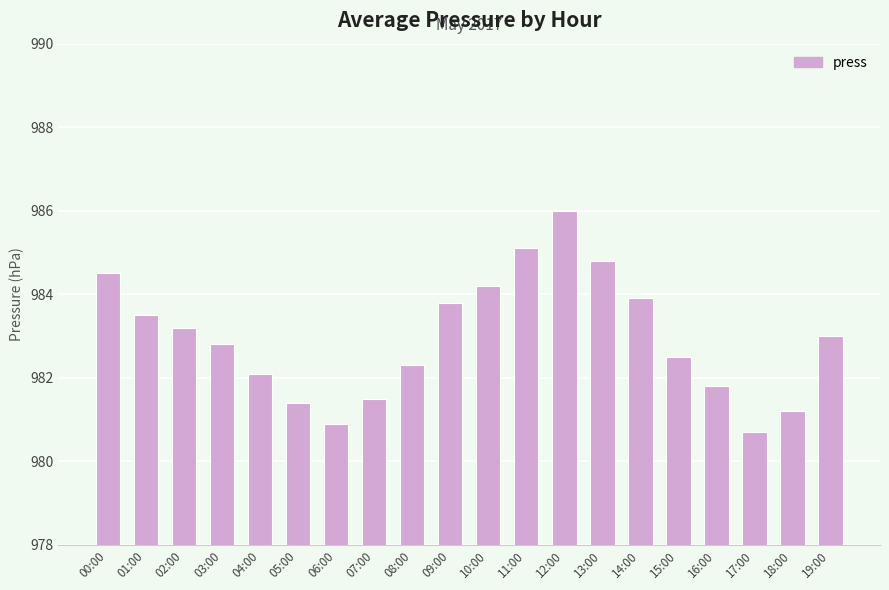

Reading left to right, transcribe all the data shown in this chart.

00:00=984.5	01:00=983.5	02:00=983.2	03:00=982.8	04:00=982.1	05:00=981.4	06:00=980.9	07:00=981.5	08:00=982.3	09:00=983.8	10:00=984.2	11:00=985.1	12:00=986.0	13:00=984.8	14:00=983.9	15:00=982.5	16:00=981.8	17:00=980.7	18:00=981.2	19:00=983.0